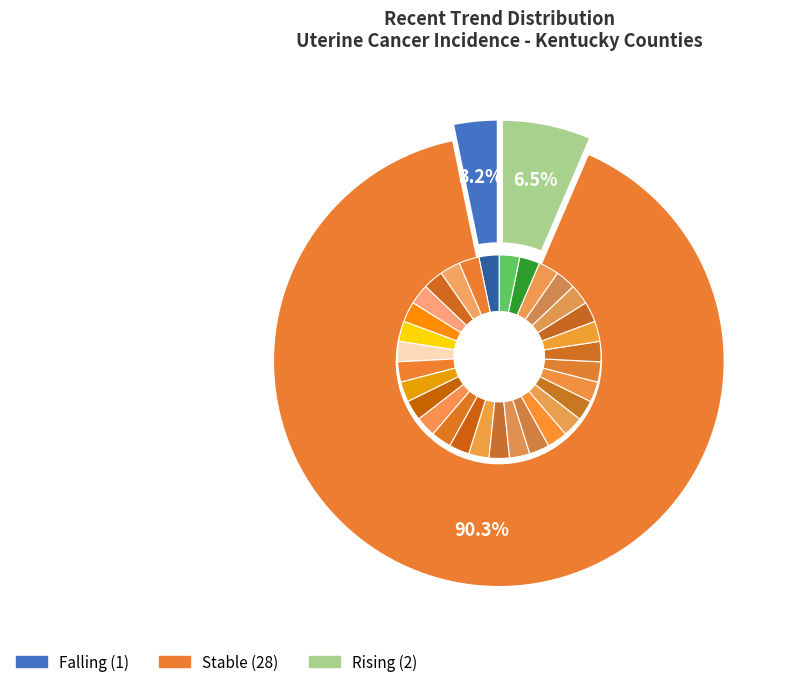

To the nearest percent, what is the combined percentage of stable and rising?

97%